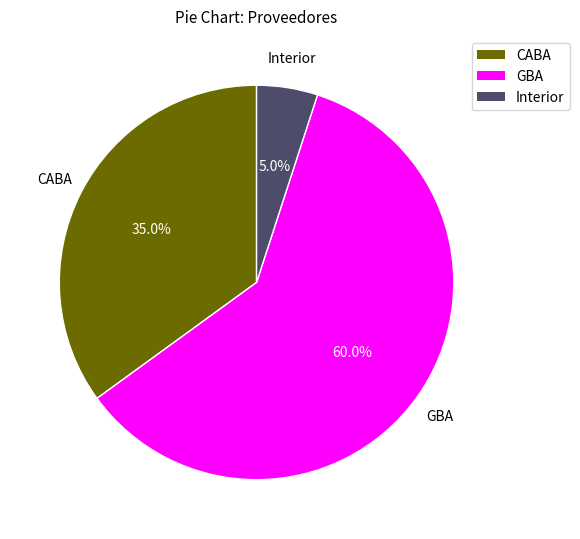

To the nearest percent, what is the average slice percentage?

33%